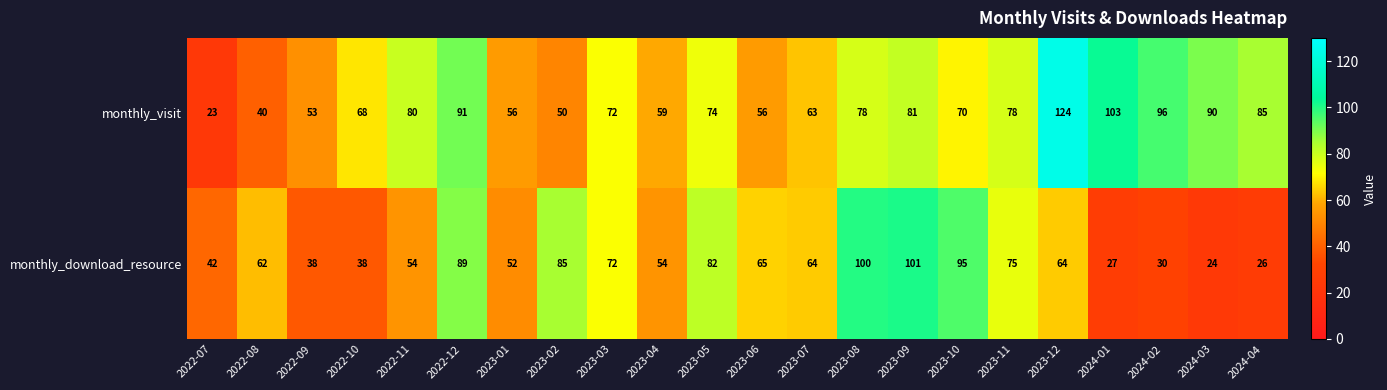

Which category has the lowest value in the monthly_visit series?

2022-07